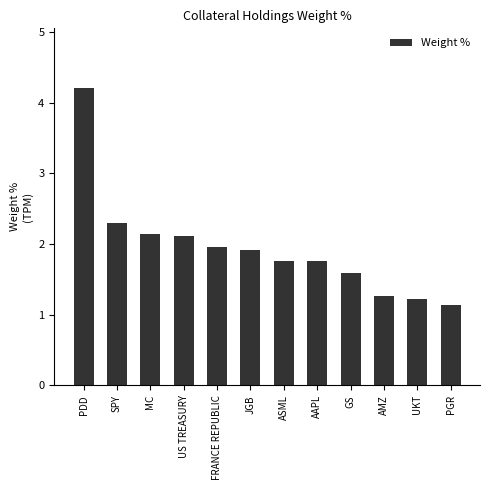

The value at FRANCE REPUBLIC is 2.0. True or false?

True